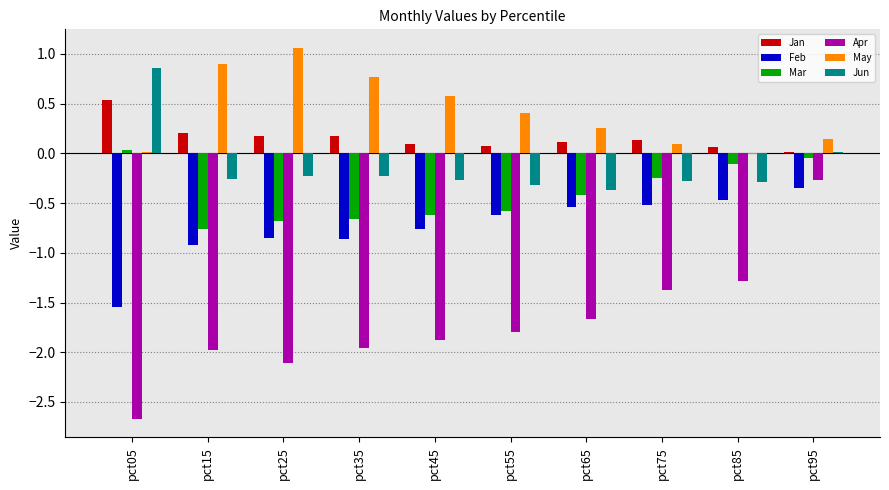

What value does the Apr series have at pct65?

-1.7